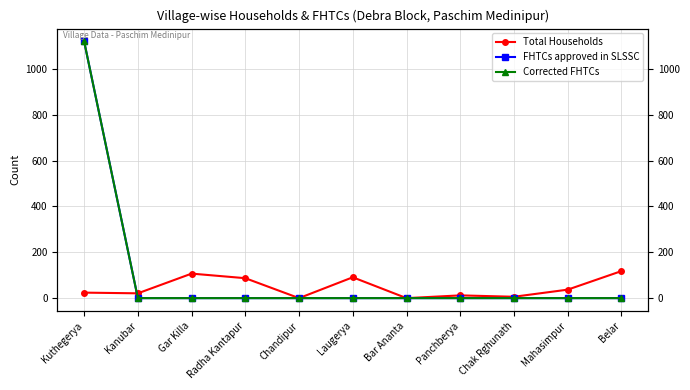

How many distinct data groups are displayed?

3